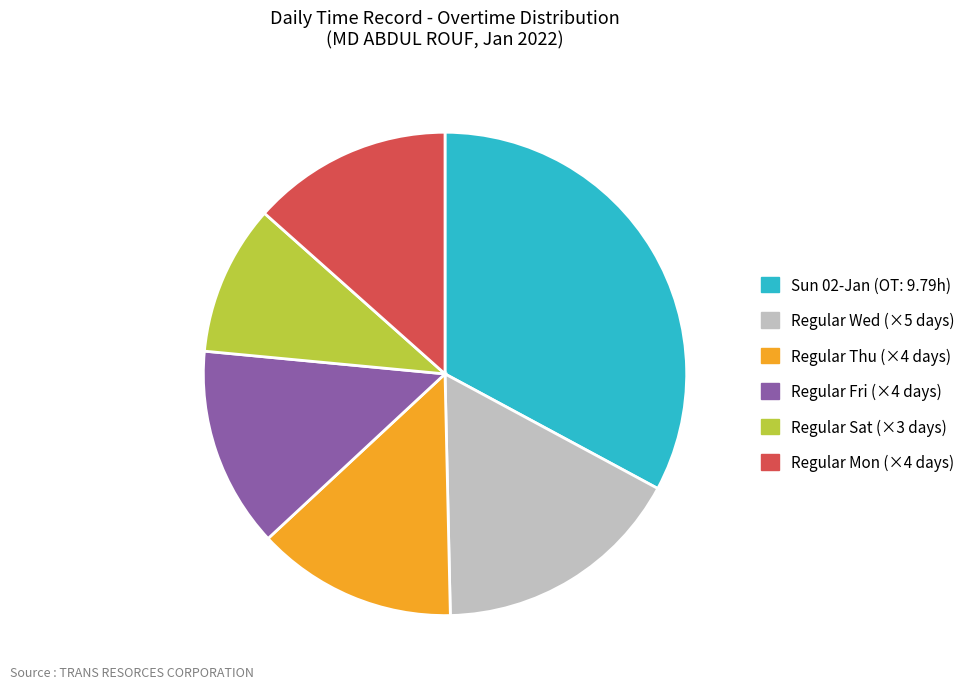

Is there any slice that represents more than half of the pie?

No